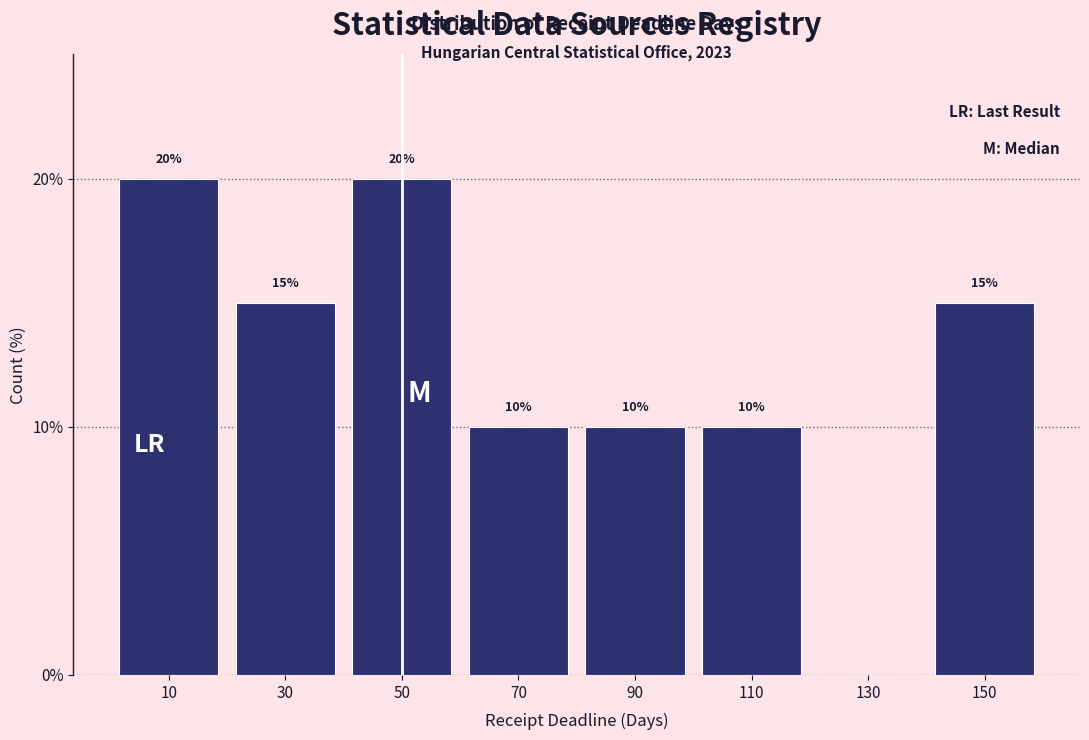

Reading right to left, extract all data points from this chart.

150=15	130=0	110=10	90=10	70=10	50=20	30=15	10=20